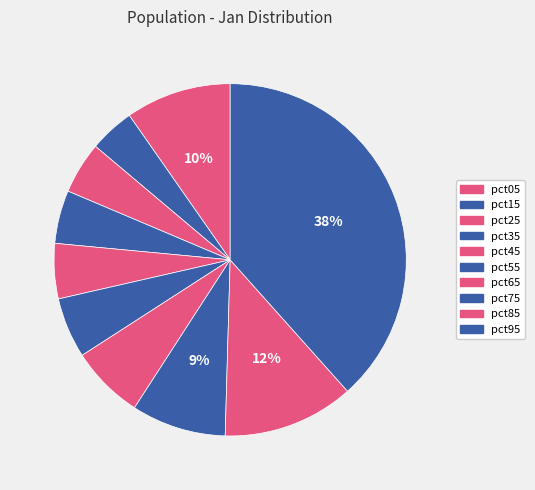

Count the number of slices in the pie.

10